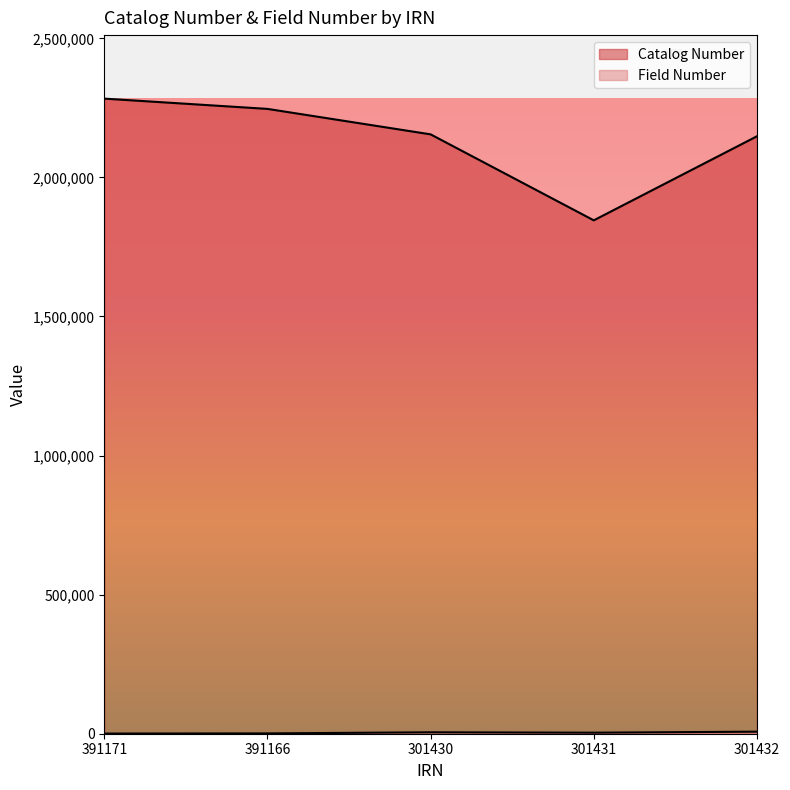

What is the spread (max minus min) of values at 301431?

1841911